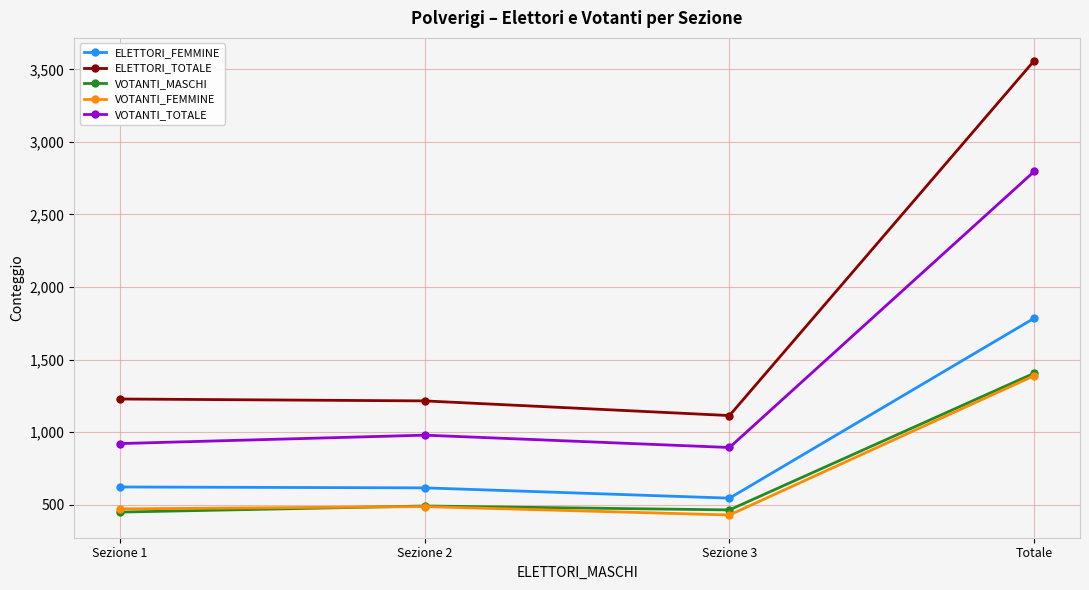

At Sezione 3, list the series in order from largest to smallest.

ELETTORI_TOTALE, VOTANTI_TOTALE, ELETTORI_FEMMINE, VOTANTI_MASCHI, VOTANTI_FEMMINE